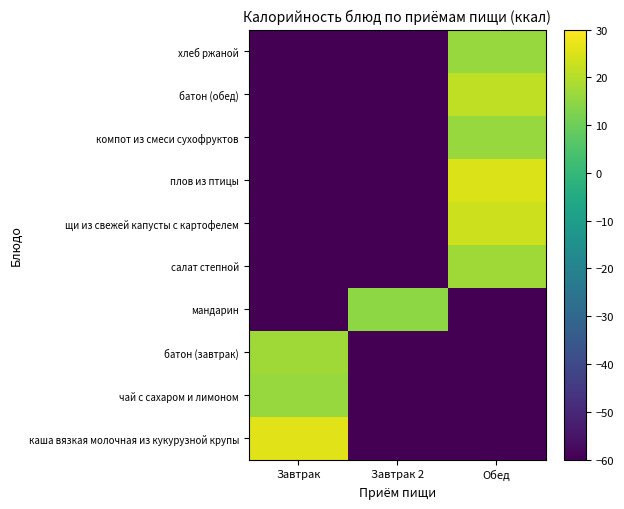

Reading right to left, list all the values displayed in this chart.

каша вязкая молочная из кукурузной крупы: Обед=-60.0	Завтрак 2=-60.0	Завтрак=25.8
чай с сахаром и лимоном: Обед=-60.0	Завтрак 2=-60.0	Завтрак=16.1
батон (завтрак): Обед=-60.0	Завтрак 2=-60.0	Завтрак=17.3
мандарин: Обед=-60.0	Завтрак 2=14.6	Завтрак=-60.0
салат степной: Обед=17.1	Завтрак 2=-60.0	Завтрак=-60.0
щи из свежей капусты с картофелем: Обед=23.2	Завтрак 2=-60.0	Завтрак=-60.0
плов из птицы: Обед=25.3	Завтрак 2=-60.0	Завтрак=-60.0
компот из смеси сухофруктов: Обед=16.0	Завтрак 2=-60.0	Завтрак=-60.0
батон (обед): Обед=21.3	Завтрак 2=-60.0	Завтрак=-60.0
хлеб ржаной: Обед=16.2	Завтрак 2=-60.0	Завтрак=-60.0